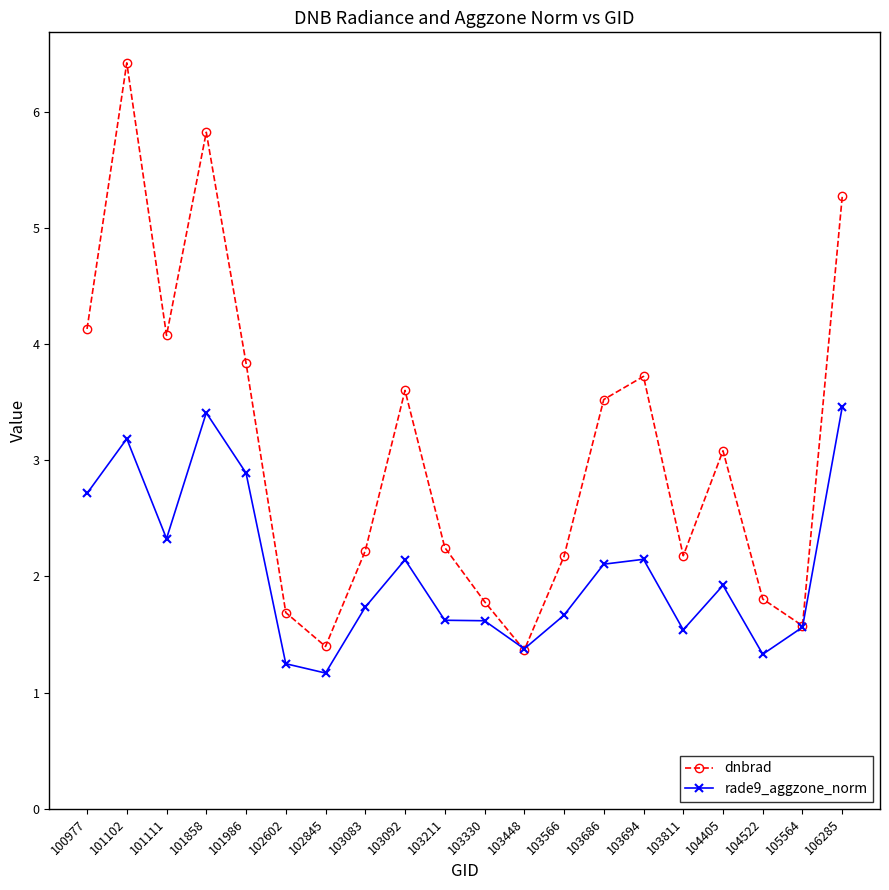

What is the value of the rade9_aggzone_norm point at the 20th from the left?

3.5